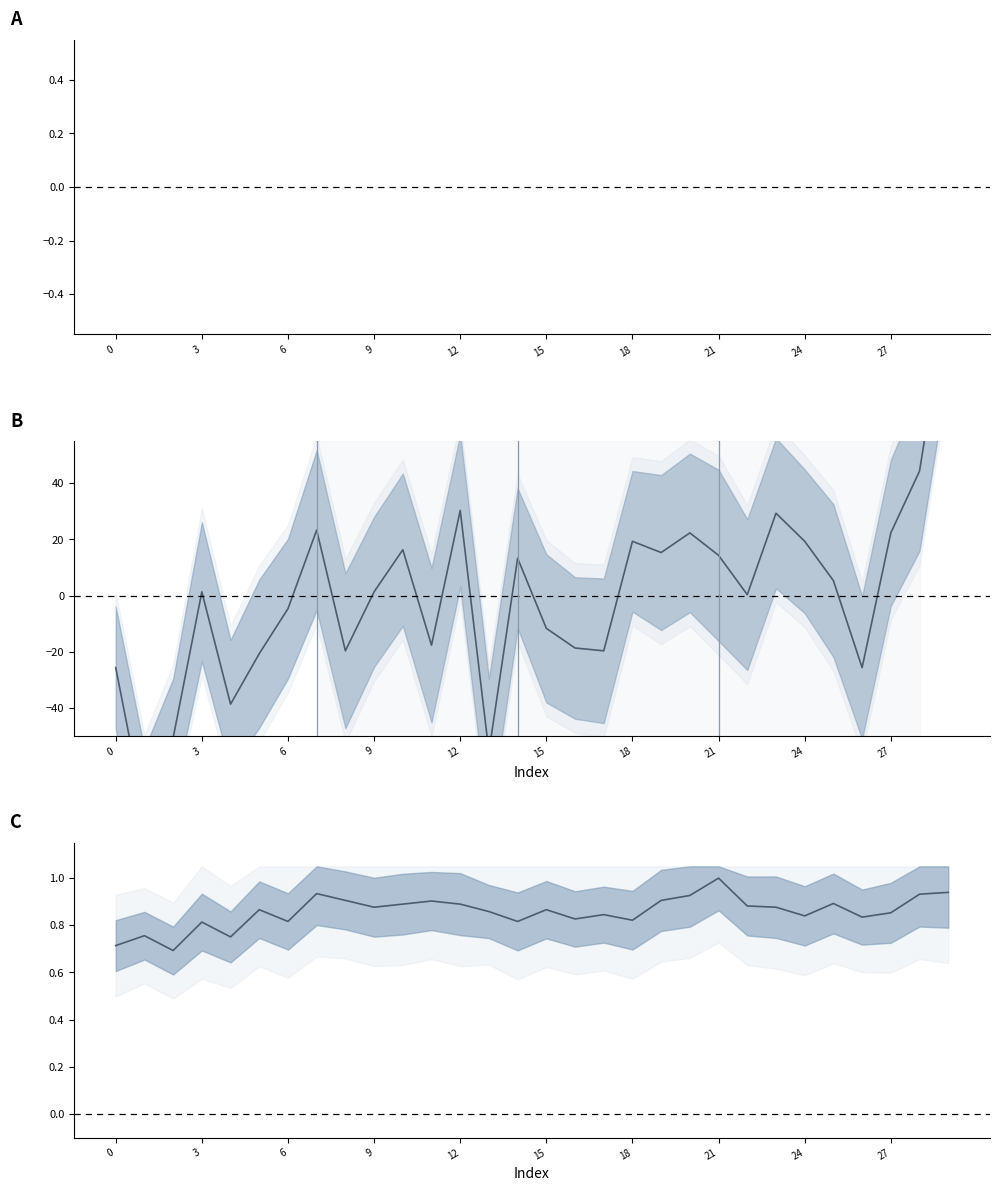

Is it true that col_2 equals -31.0 at 15?

False